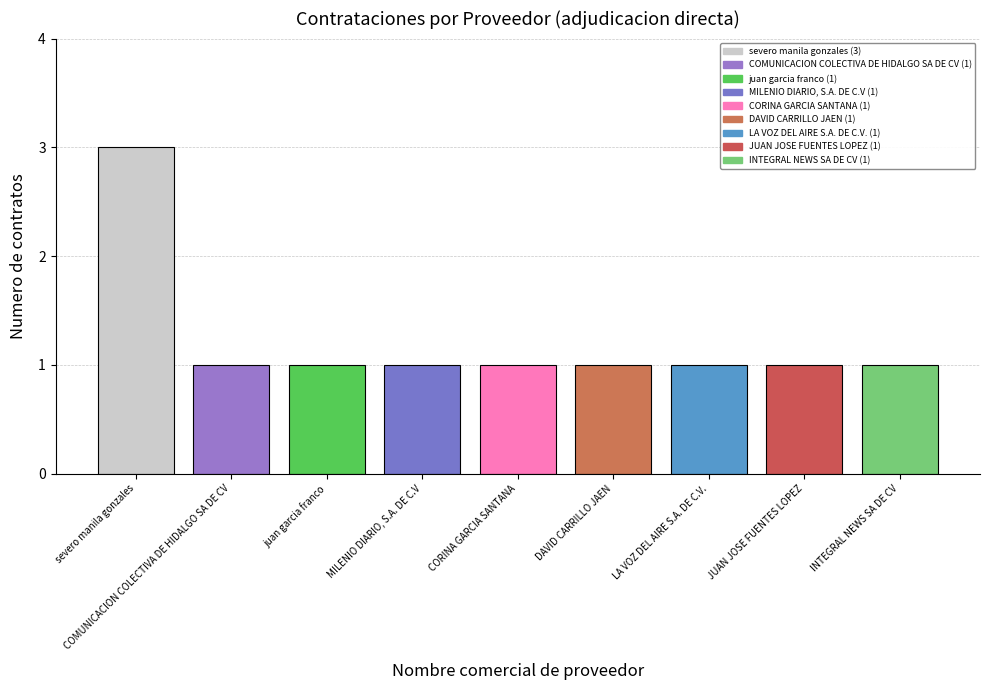

Which label corresponds to the largest value in the chart?

severo manila gonzales